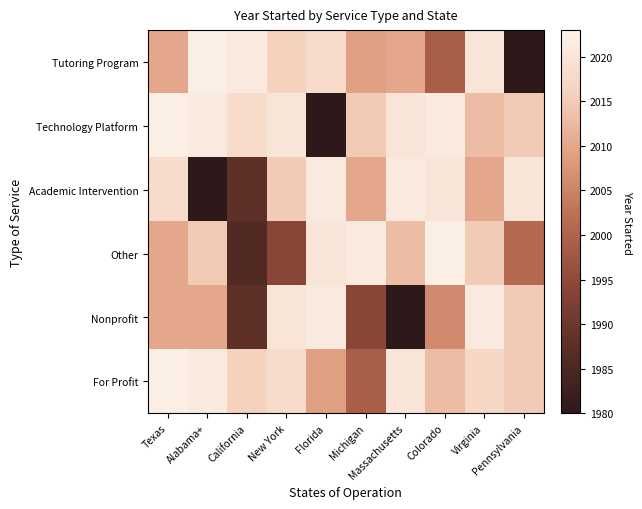

Which category has the highest value across all series?

Alabama+